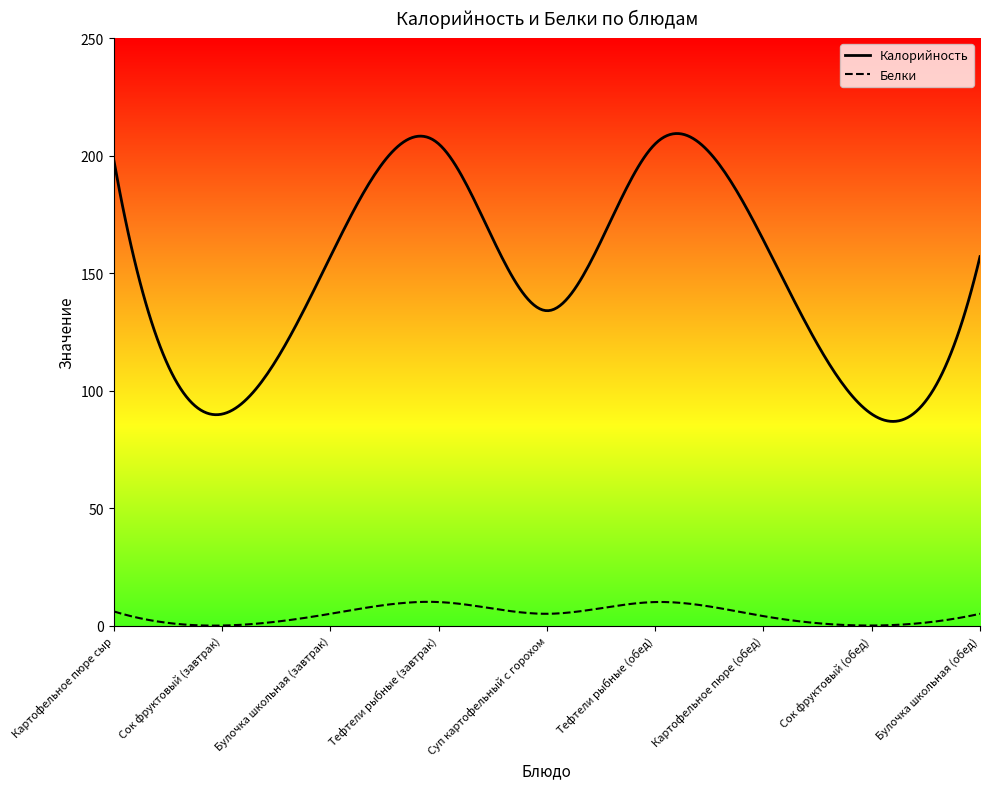

Reading left to right, list all the values displayed in this chart.

Калорийность: Картофельное пюре сыр=198	Сок фруктовый (завтрак)=90	Булочка школьная (завтрак)=157	Тефтели рыбные (завтрак)=205	Суп картофельный с горохом=134	Тефтели рыбные (обед)=205	Картофельное пюре (обед)=164	Сок фруктовый (обед)=90	Булочка школьная (обед)=157
Белки: Картофельное пюре сыр=6	Сок фруктовый (завтрак)=0	Булочка школьная (завтрак)=5	Тефтели рыбные (завтрак)=10	Суп картофельный с горохом=5	Тефтели рыбные (обед)=10	Картофельное пюре (обед)=4	Сок фруктовый (обед)=0	Булочка школьная (обед)=5